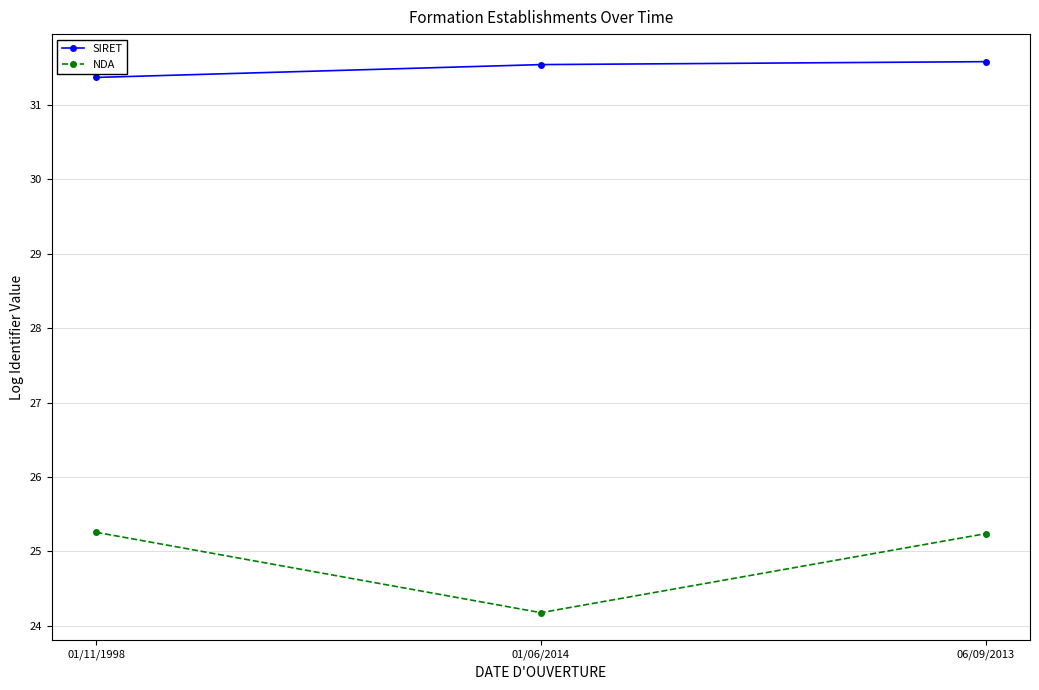

List the series in order of their peak value, highest first.

SIRET, NDA